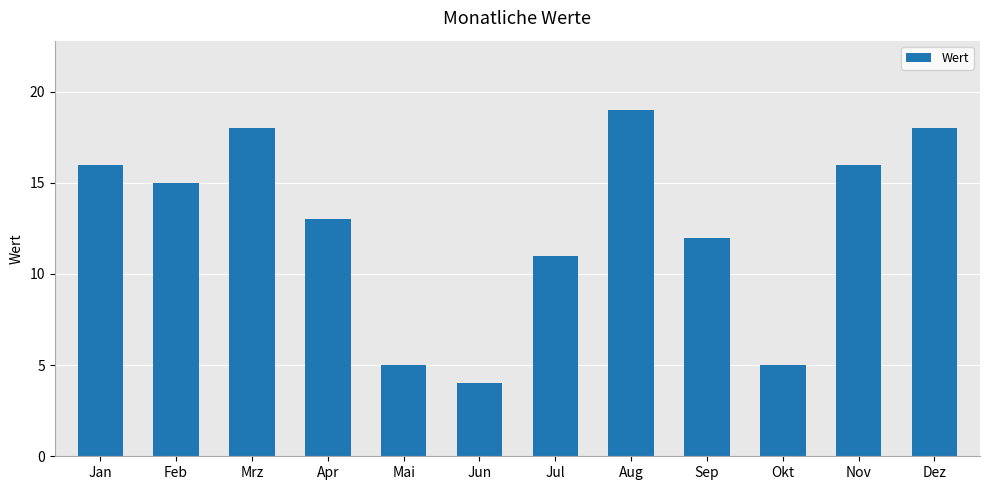

What is the change in value from Mai to Sep?

+7